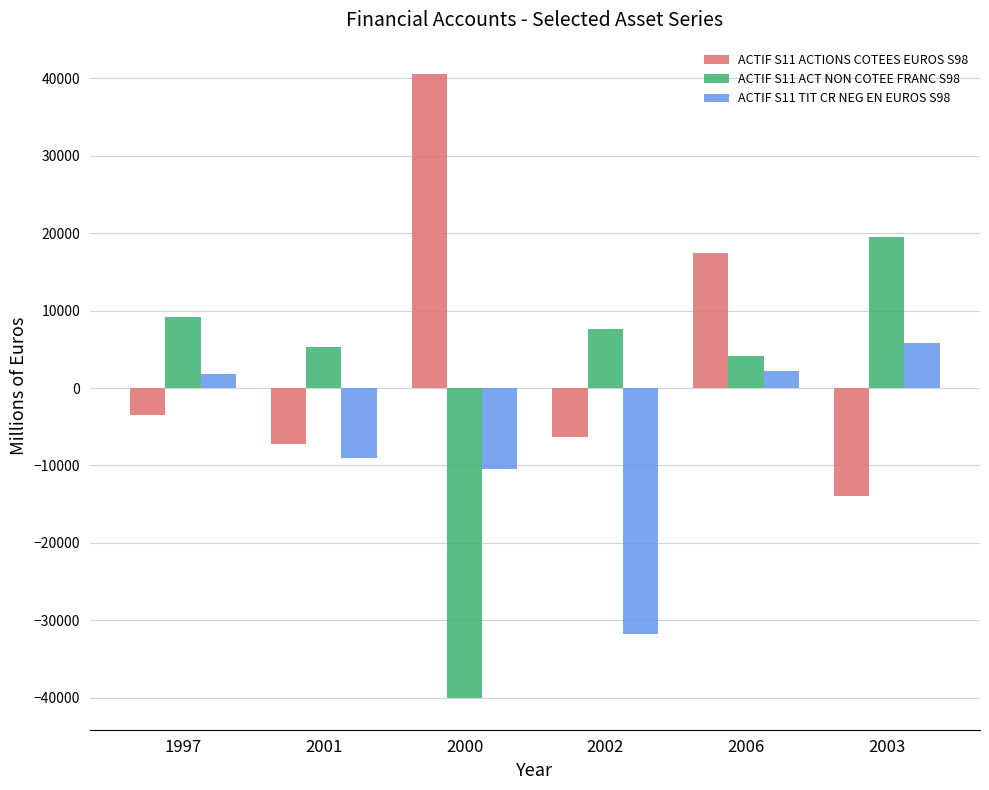

Which series has the largest range (max minus min)?

ACTIF S11 ACT NON COTEE FRANC S98